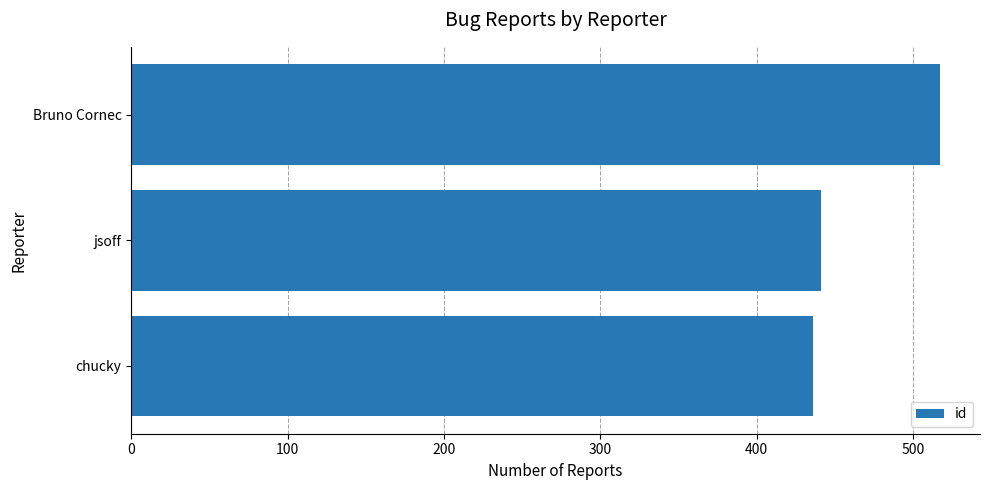

What is the maximum value shown in the chart?

517